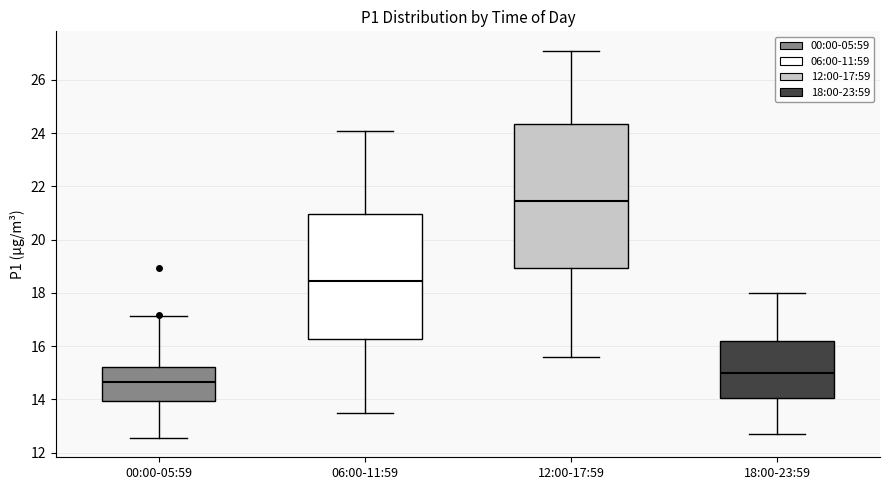

Reading left to right, transcribe this box plot: for each box, give where its median line is, the range the box spans, and where its two whiskers end, as read against the y-axis. The values are not printed on the chart, so give them approximately, as read against the axis.

00:00-05:59: median 14.6, box 14.0 to 15.2, whiskers 12.6 to 17.2
06:00-11:59: median 18.4, box 16.2 to 21.0, whiskers 13.6 to 24.2
12:00-17:59: median 21.4, box 19.0 to 24.4, whiskers 15.6 to 27.2
18:00-23:59: median 15.0, box 14.0 to 16.2, whiskers 12.8 to 18.0